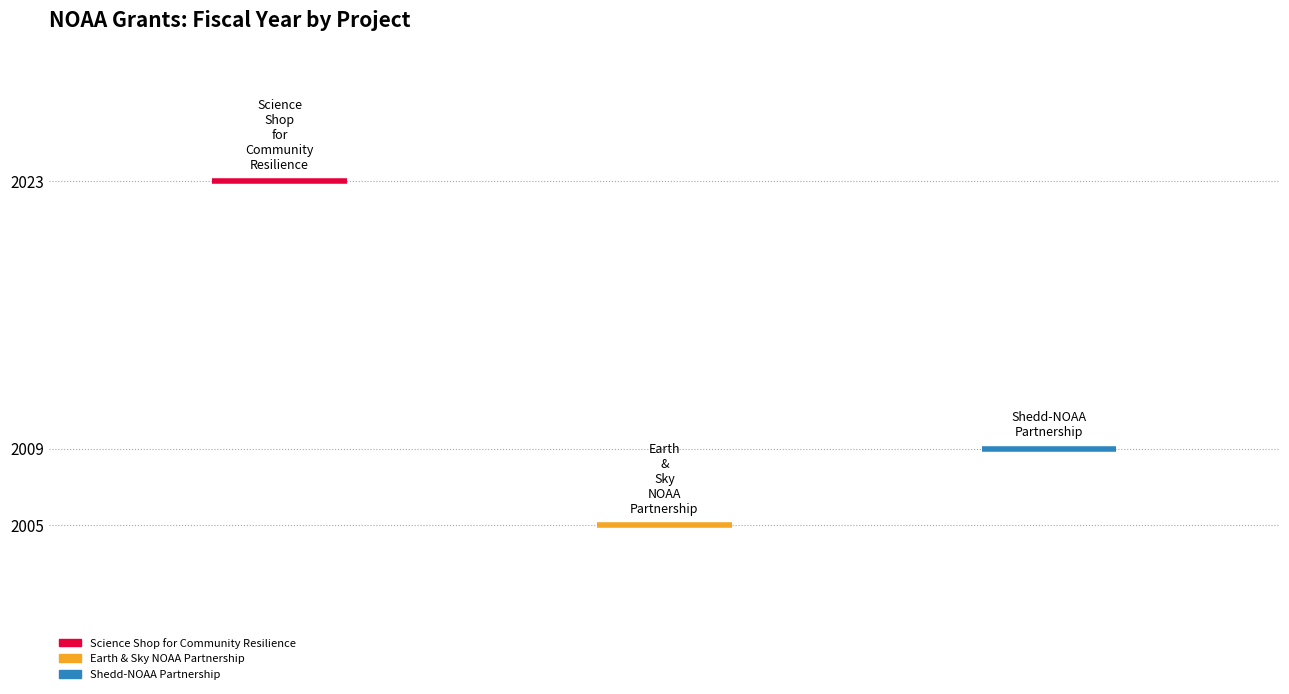

What is the maximum value shown in the chart?

2023